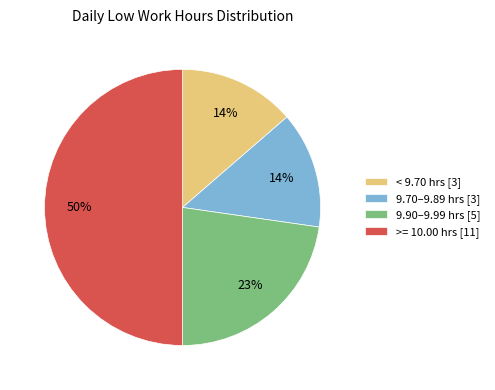

Do 9.90–9.99 hrs [5] and >= 10.00 hrs [11] together represent more than half of the pie?

Yes